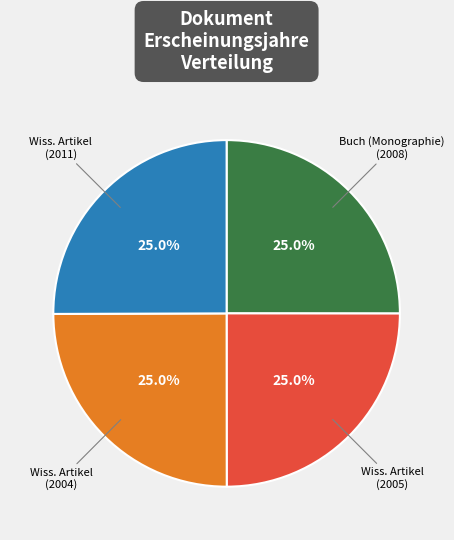

Is there a majority slice in this chart?

No